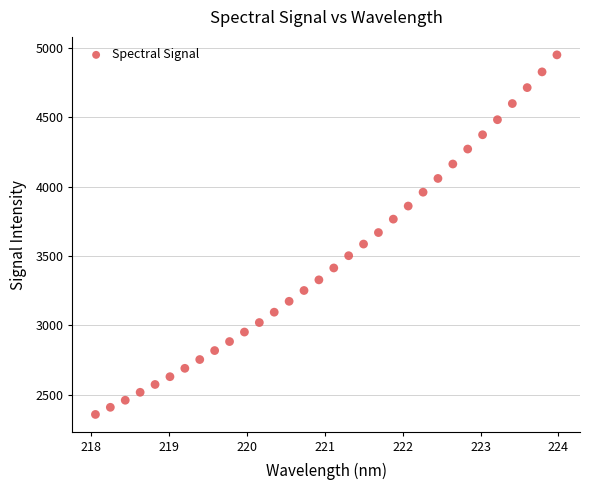

What is the range of Y values (max minus min)?

2592.8